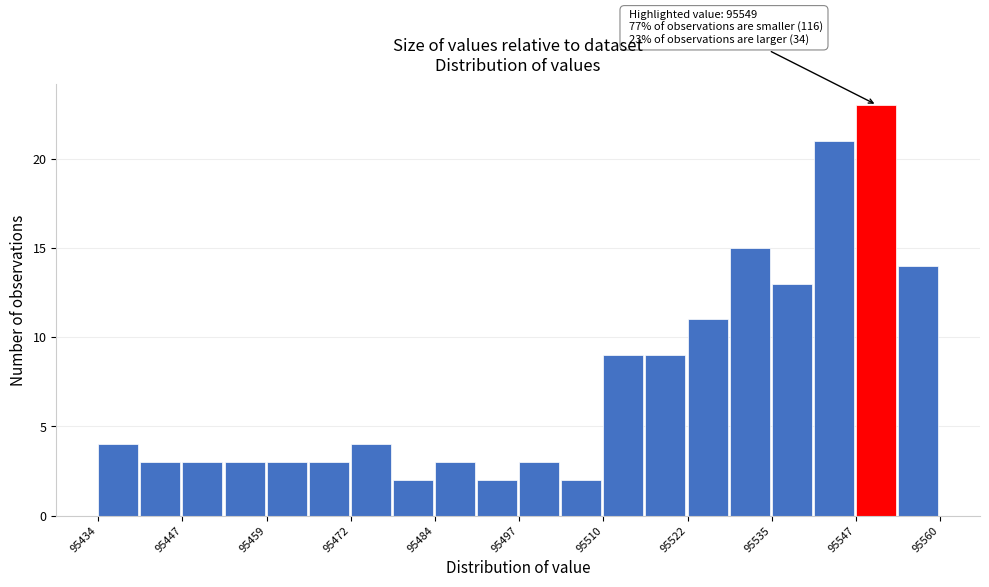

Around what value on the x-axis is the tallest bar? Give the approximate position of its centre, as read against the axis.

95550